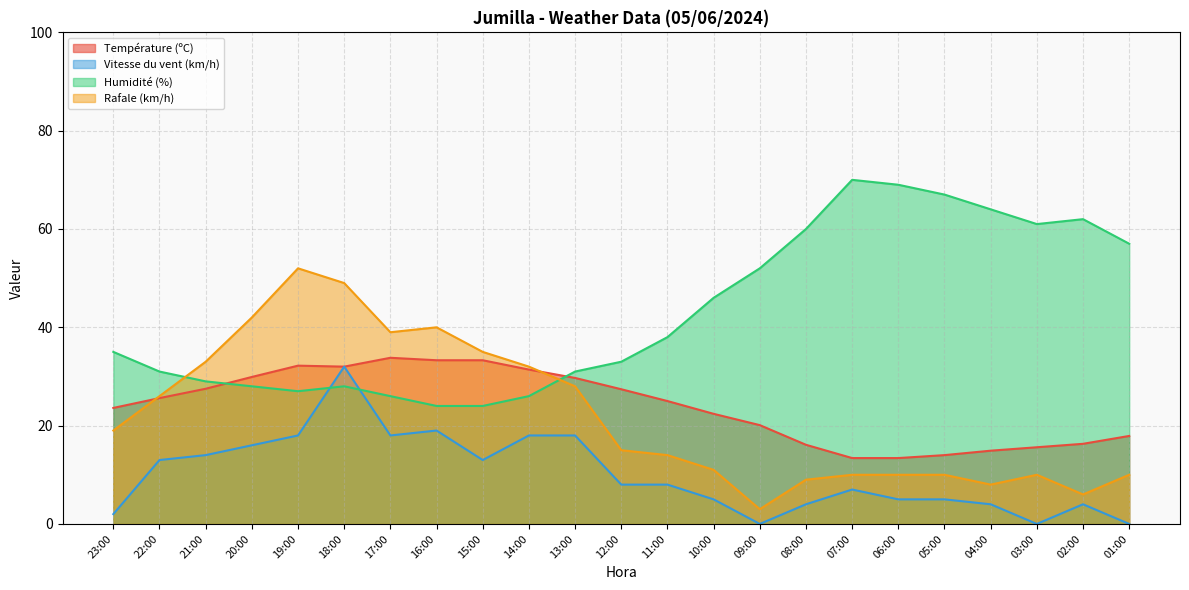

How many lines are shown in the chart?

4